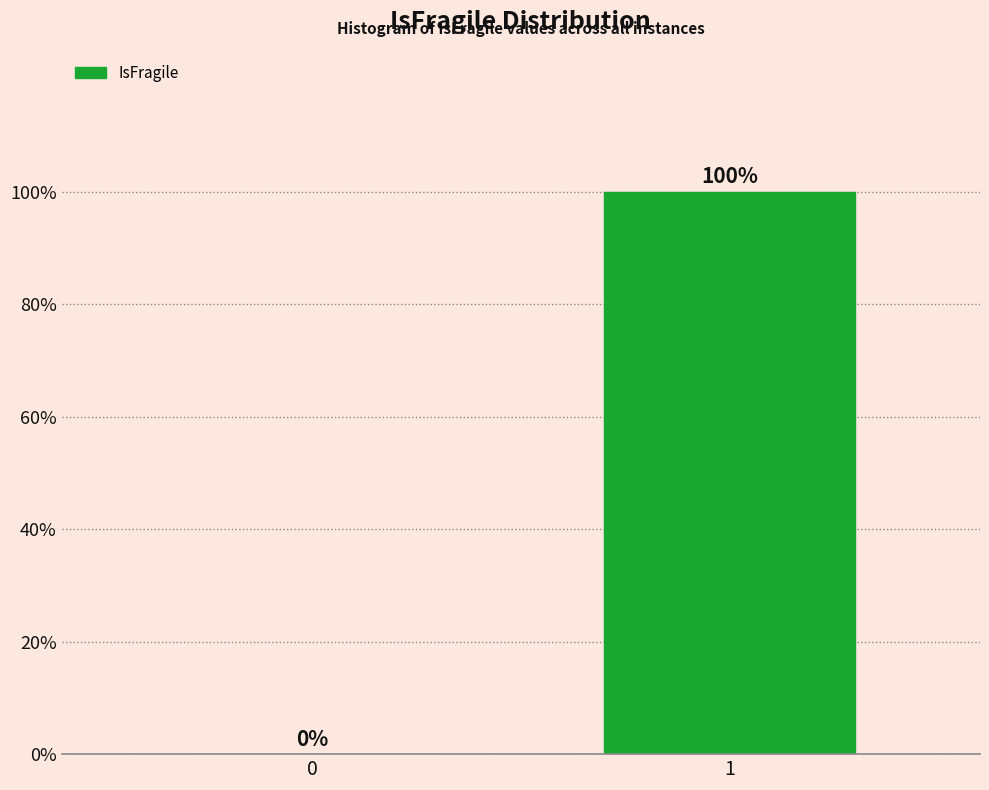

Reading left to right, extract all data points from this chart.

0=0	1=100